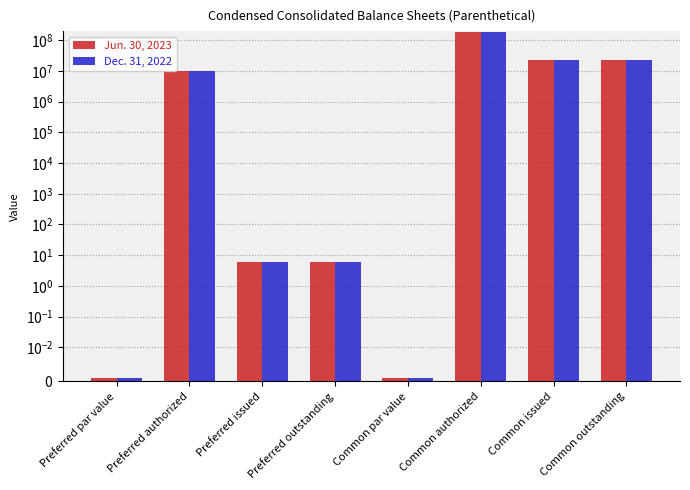

At which label does Jun. 30, 2023 first exceed 10000000?

Common authorized